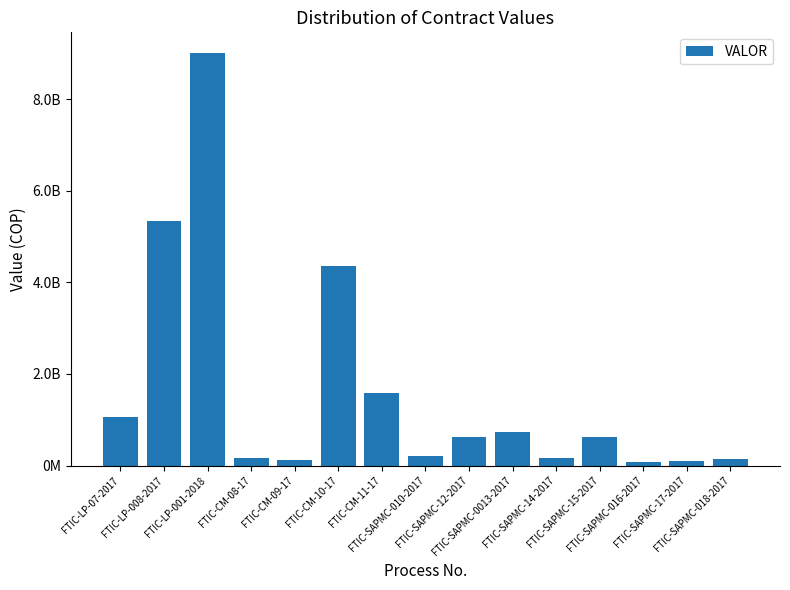

Rank the categories by value from highest to lowest.

FTIC-LP-001-2018, FTIC-LP-008-2017, FTIC-CM-10-17, FTIC-CM-11-17, FTIC-LP-07-2017, FTIC-SAPMC-0013-2017, FTIC-SAPMC-12-2017, FTIC-SAPMC-15-2017, FTIC-SAPMC-010-2017, FTIC-SAPMC-14-2017, FTIC-CM-08-17, FTIC-SAPMC-018-2017, FTIC-CM-09-17, FTIC-SAPMC-17-2017, FTIC-SAPMC-016-2017